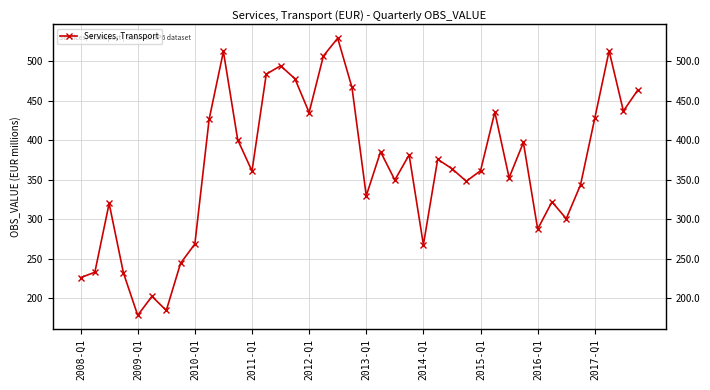

What is the difference between the maximum and minimum values?

350.4